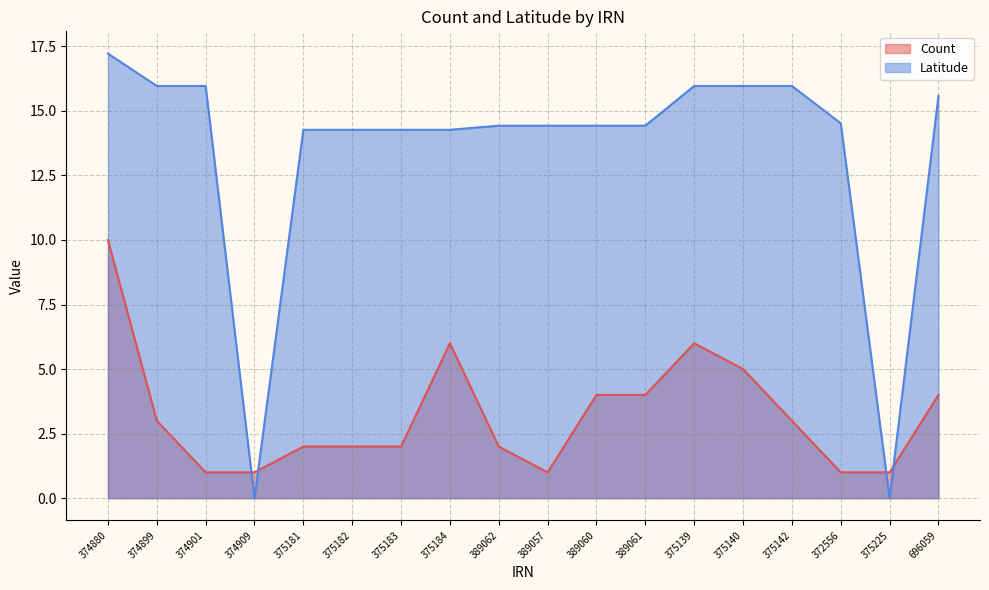

Does the chart display data point markers on the line(s)?

No